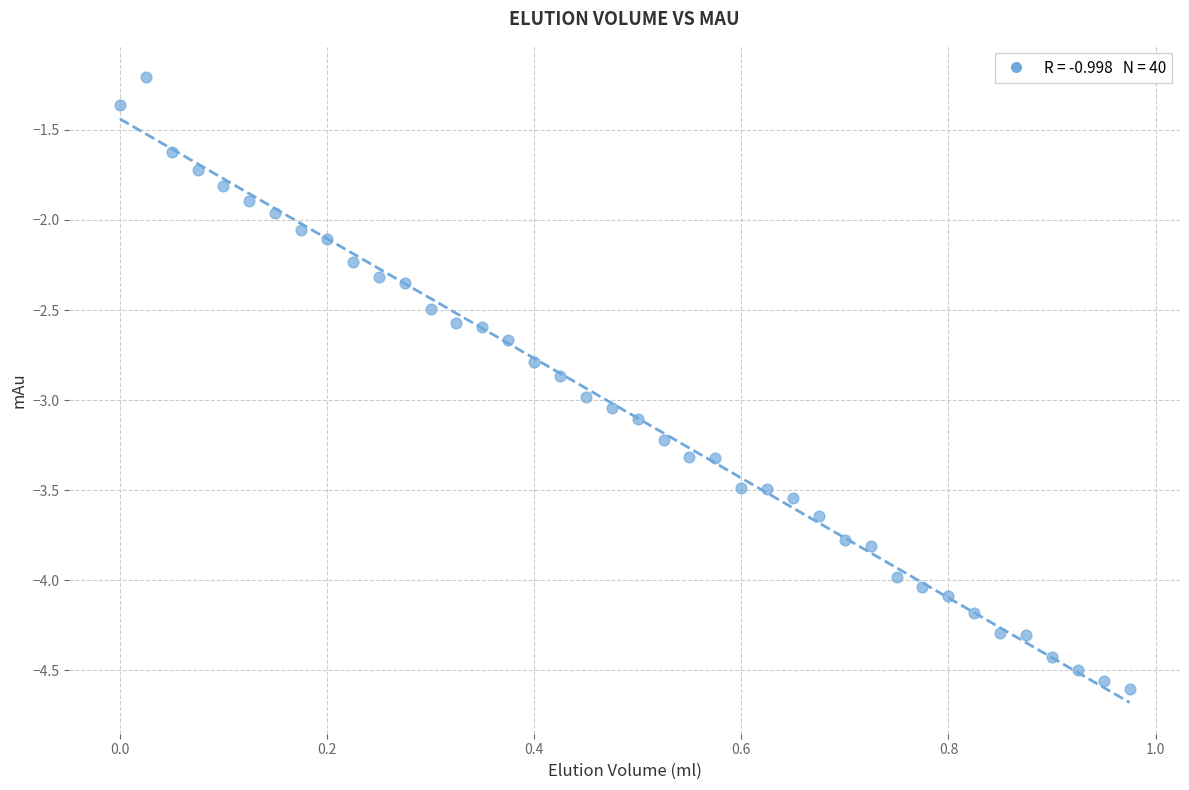

What is the range of X values (max minus min)?

1.0